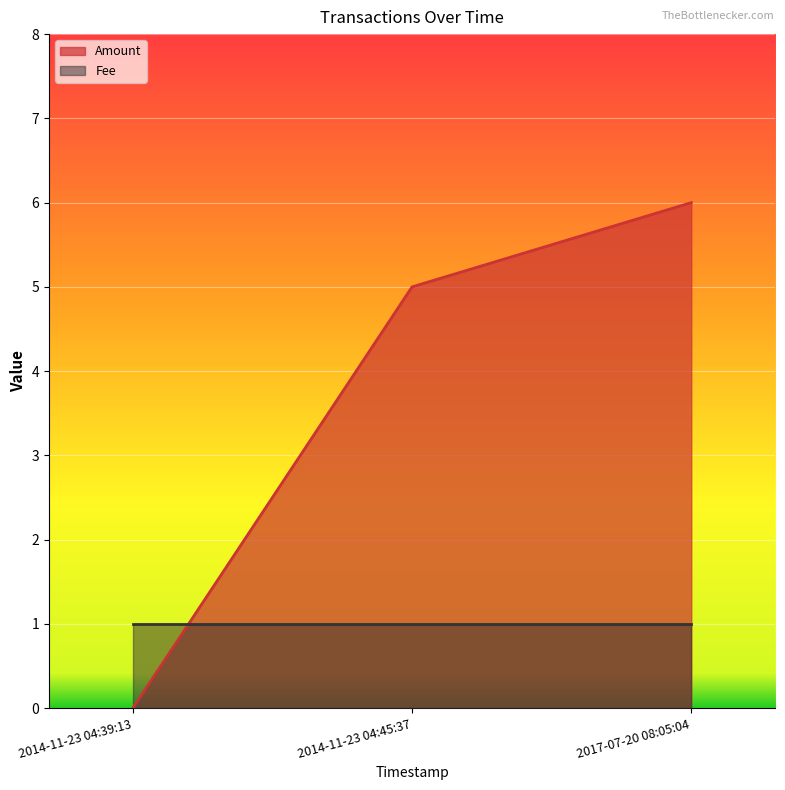

What is the ratio of the value at 2017-07-20 08:05:04 to the value at 2014-11-23 04:45:37?

1.2